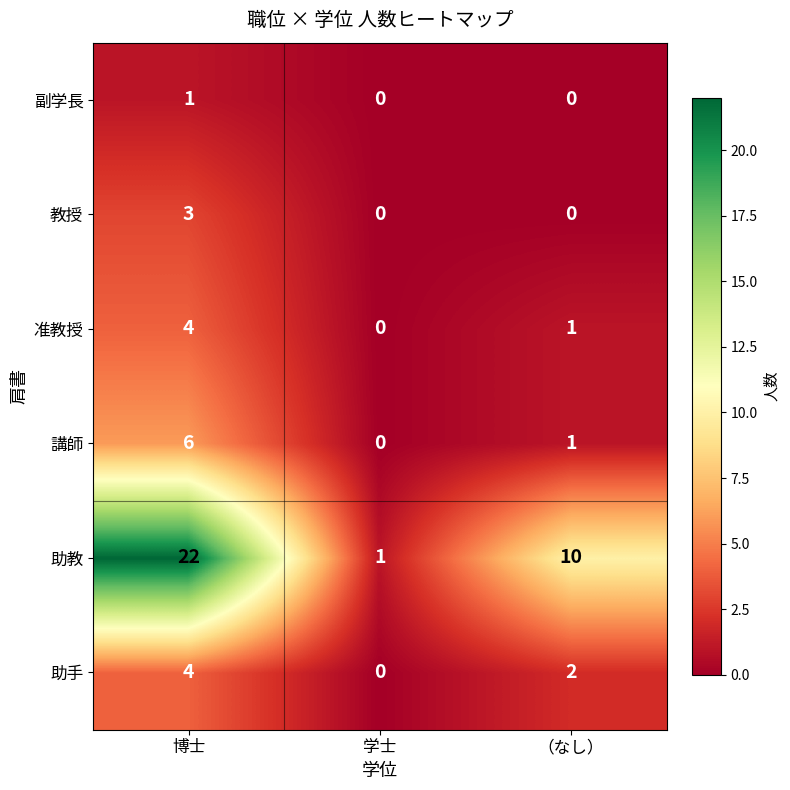

Which series has the widest spread of values?

助教